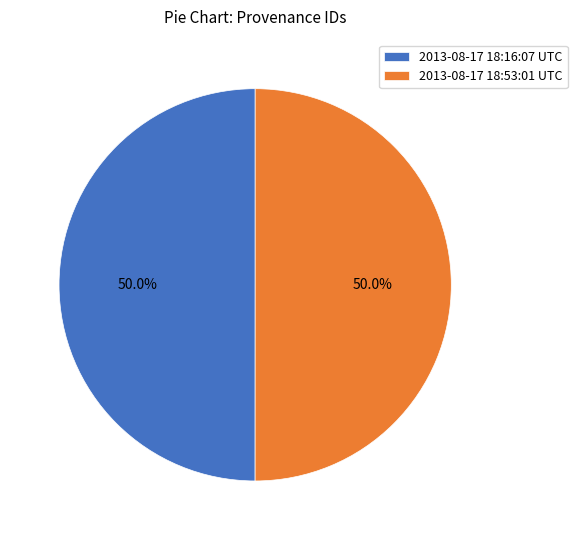

What portion of the pie excludes 2013-08-17 18:16:07 UTC?

50.0%